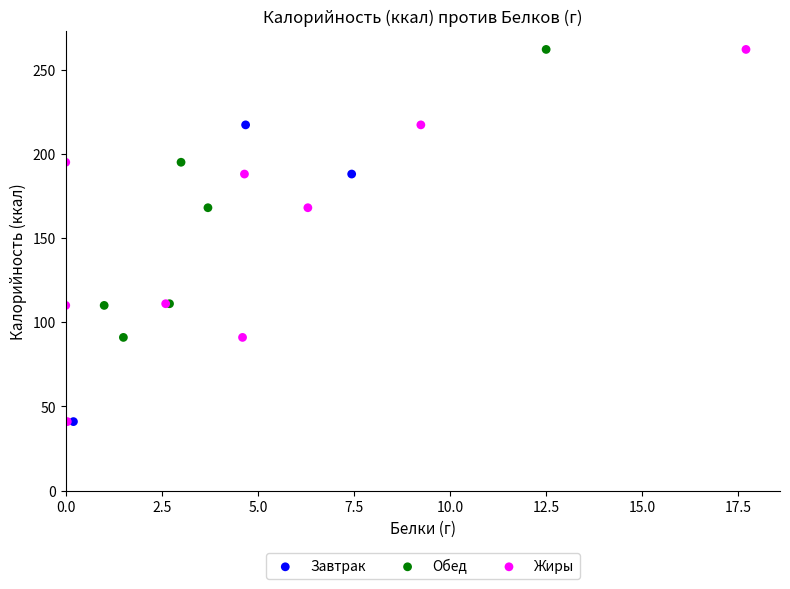

Which series has the widest spread of Y values?

Жиры